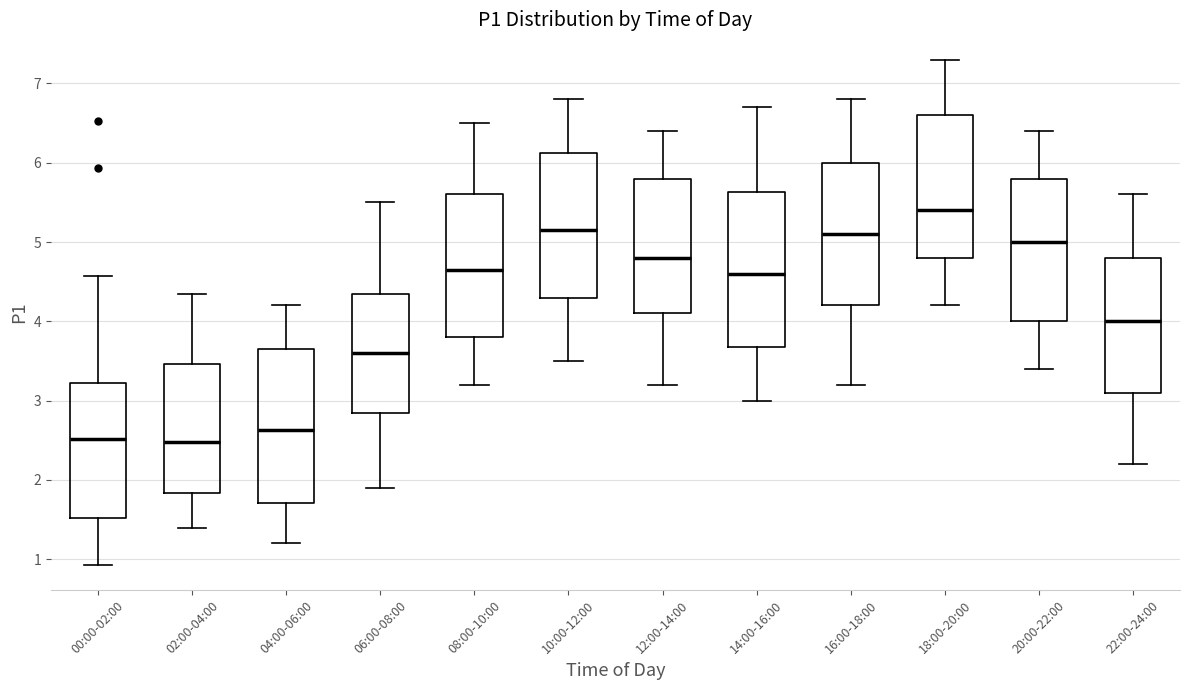

Where does the lower whisker of the box for 06:00-08:00 end on the y-axis? The values are not printed on the chart, so give them approximately, as read against the axis.

1.9